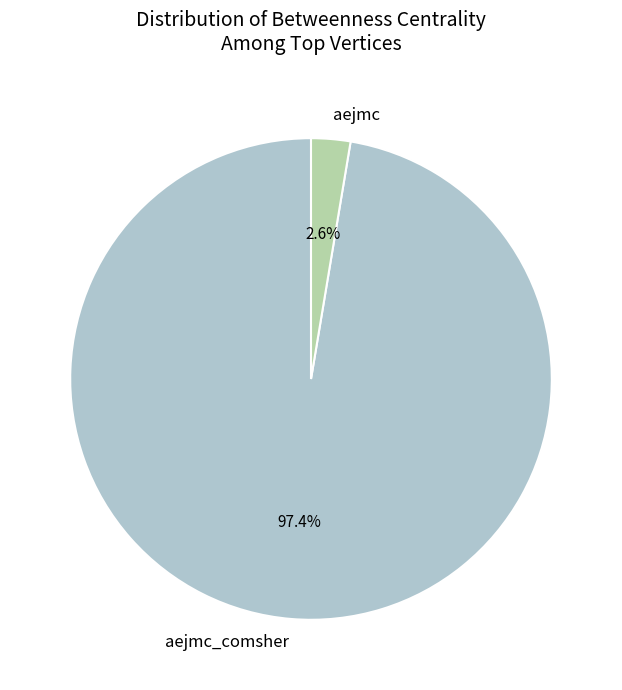

Which slice represents more than half of the pie?

aejmc_comsher